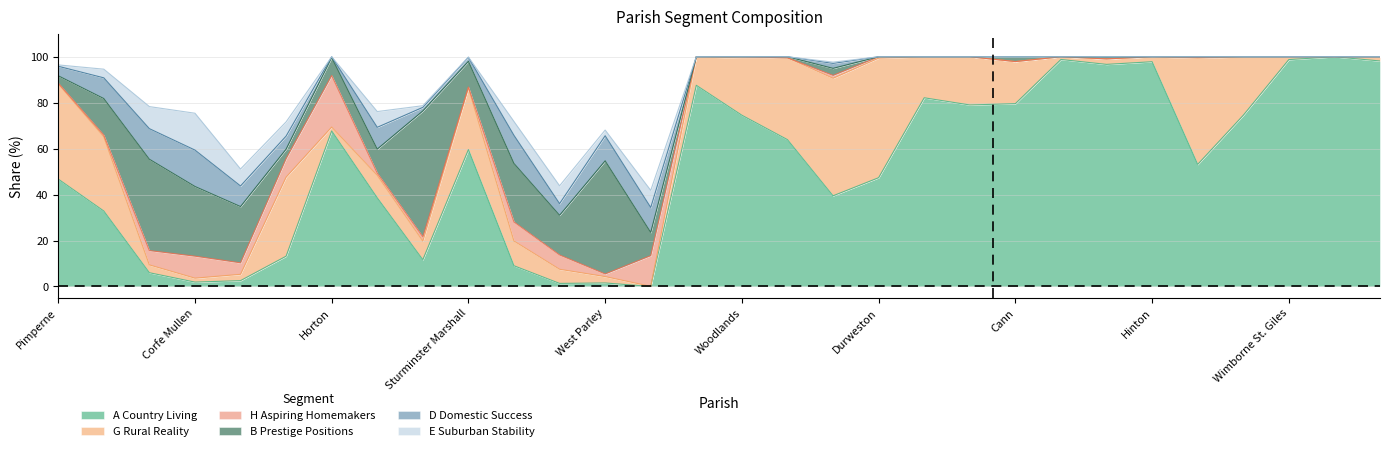

At which category does E Suburban Stability reach its first local peak?

Corfe Mullen